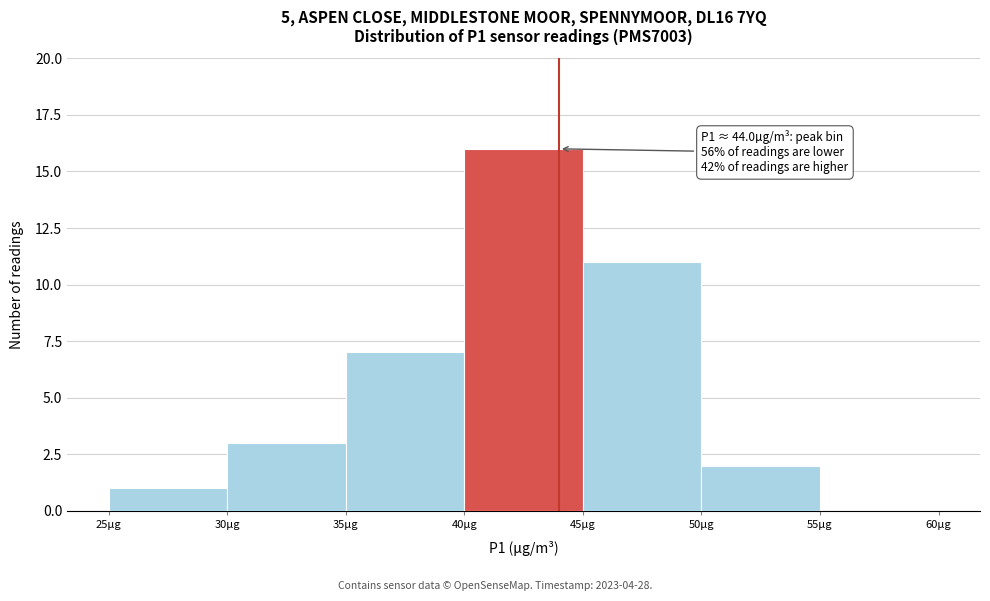

Over which range of the x-axis is the bar tallest?

40 to 45